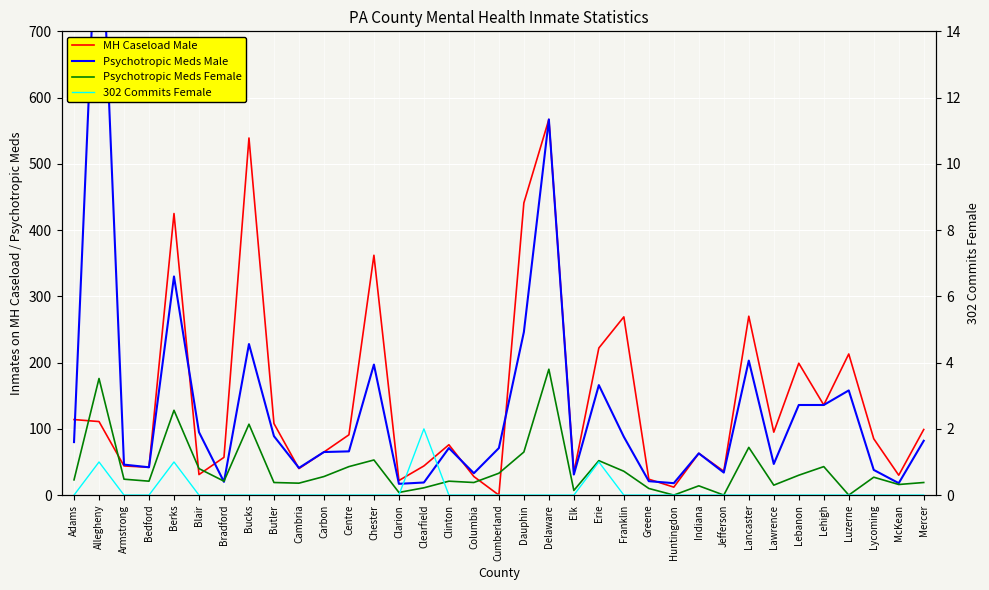

Reading right to left, what are all the values shown in this chart?

MH Caseload Male: 99	30	85	213	136	199	95	270	36	63	12	24	269	222	34	567	441	0	28	76	44	22	362	91	65	40	108	539	57	31	425	42	44	111	114
Psychotropic Meds Male: 82	18	38	158	136	136	47	203	34	63	18	21	88	166	31	567	246	71	33	71	19	17	197	66	65	41	89	228	20	95	330	42	46	961	80
Psychotropic Meds Female: 19	16	27	0	43	30	15	72	0	14	0	10	36	52	7	190	65	33	19	21	11	4	53	43	28	18	19	107	21	40	128	21	24	176	23
302 Commits Female: 0	0	0	0	0	0	0	0	0	0	0	0	0	1	0	0	0	0	0	0	2	0	0	0	0	0	0	0	0	0	1	0	0	1	0